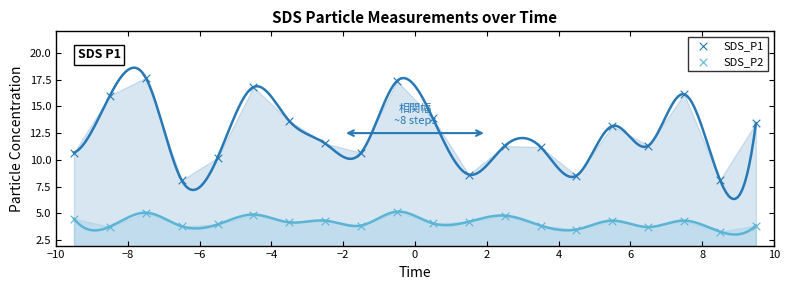

Which series has the widest spread of Y values?

SDS_P1